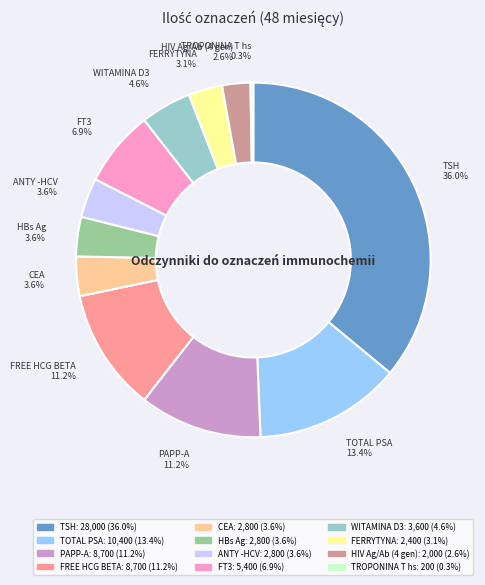

Which category has the biggest portion of the pie?

TSH